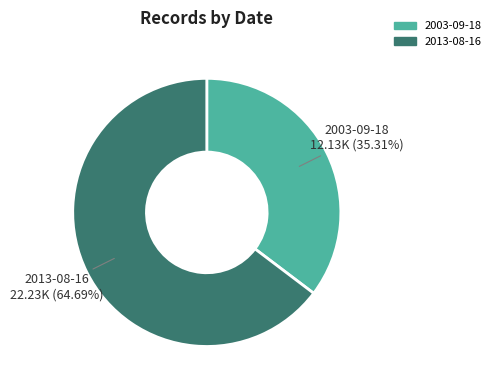

Rank the categories by value from lowest to highest.

2003-09-18, 2013-08-16